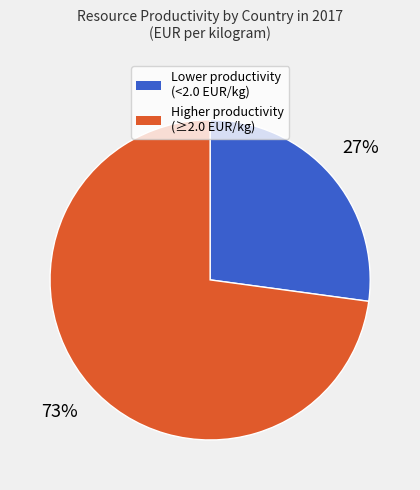

To the nearest percent, what is the difference between the largest and smallest slice percentages?

46%